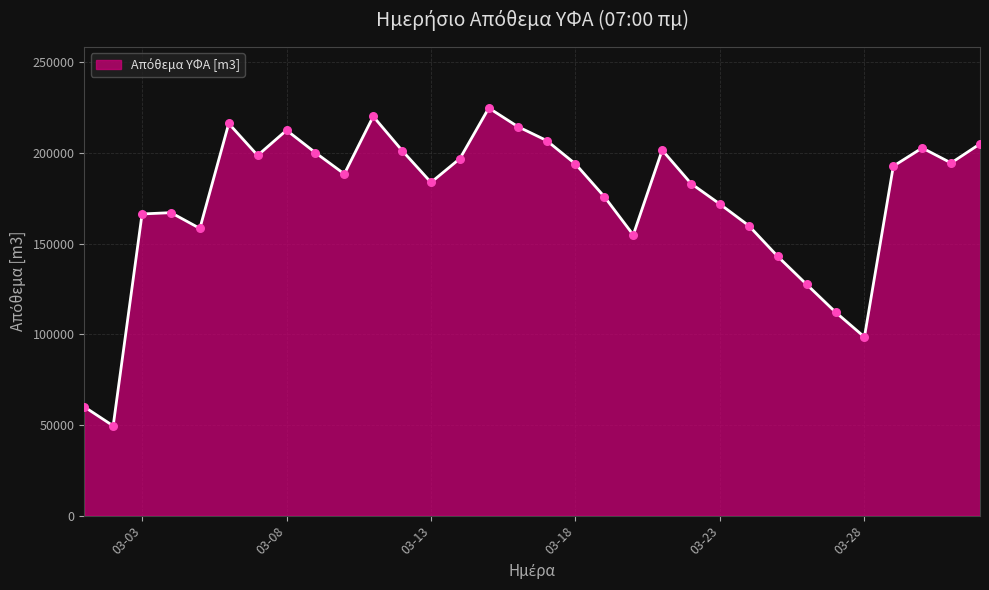

What is the minimum value shown in the chart?

49503.4